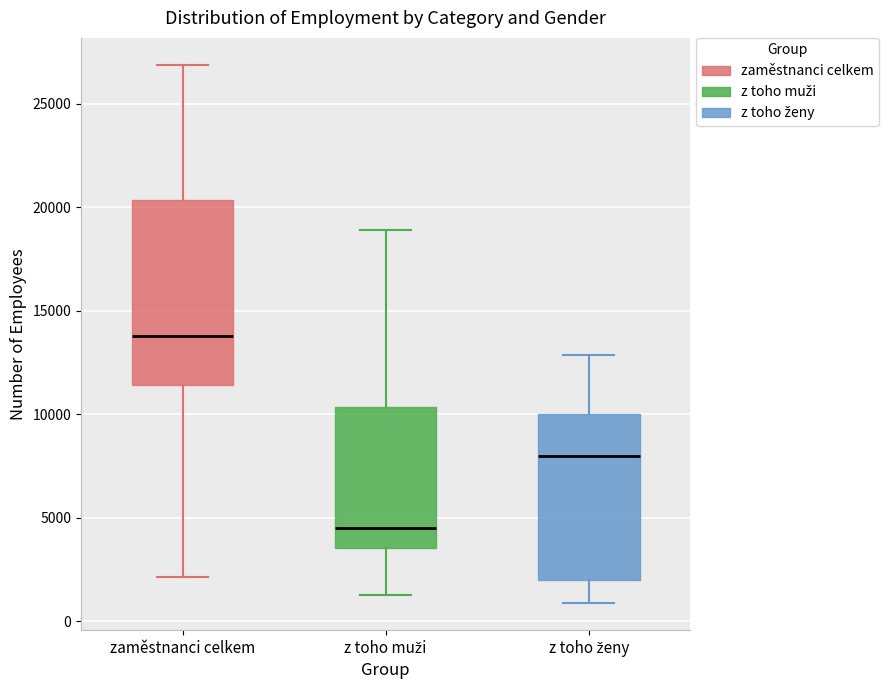

Which box is the tallest, from its lower edge to its upper edge?

zaměstnanci celkem